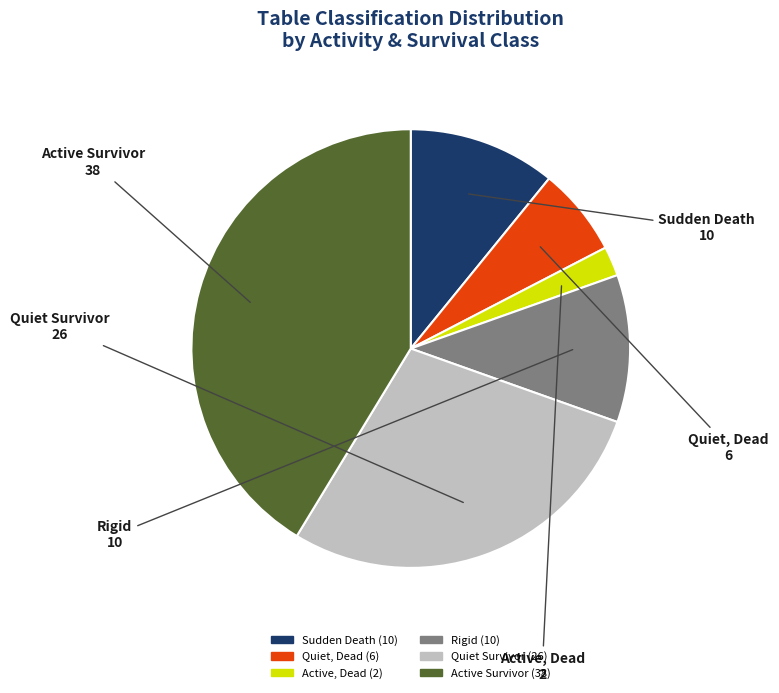

Between Quiet, Dead and Quiet Survivor, which is larger?

Quiet Survivor